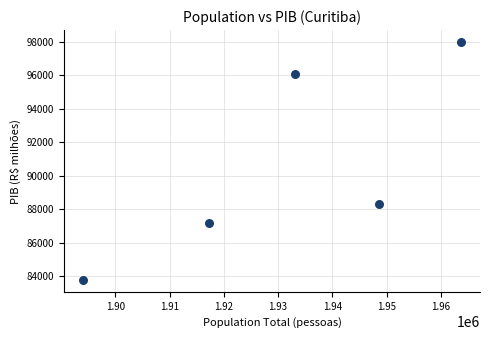

What Y value in the scatter plot is closest to 90875?

88308.7